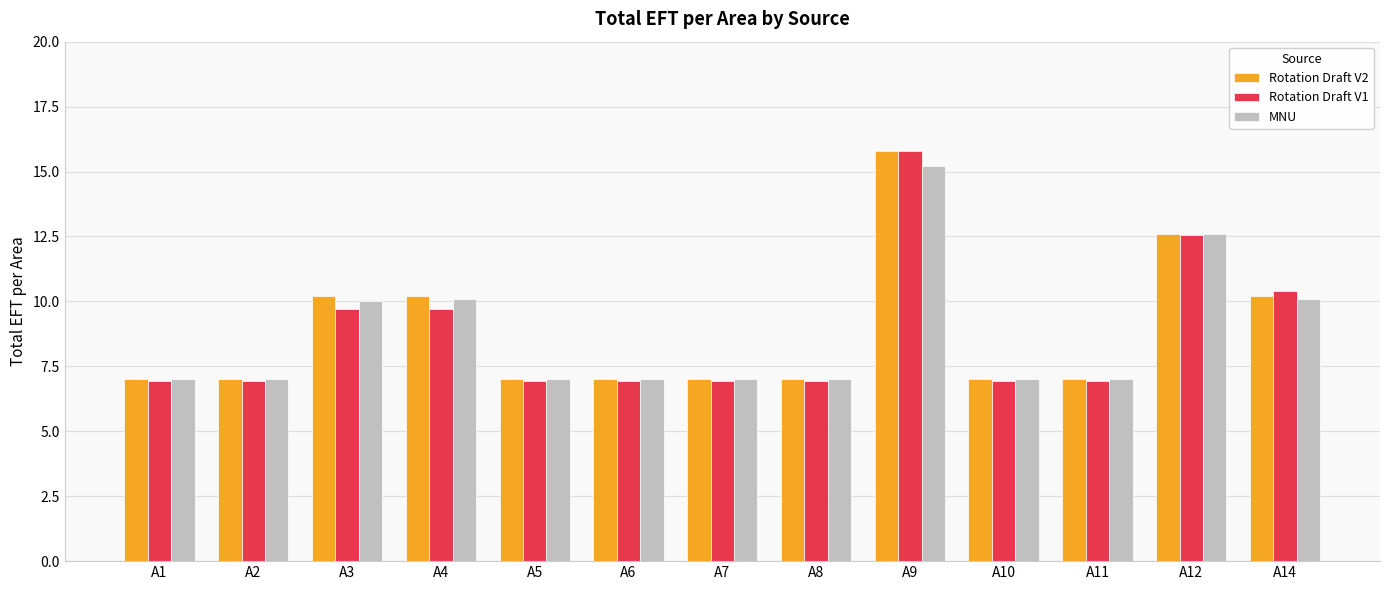

Reading left to right, what are all the values shown in this chart?

Rotation Draft V2: A1=7.0	A2=7.0	A3=10.2	A4=10.2	A5=7.0	A6=7.0	A7=7.0	A8=7.0	A9=15.8	A10=7.0	A11=7.0	A12=12.6	A14=10.2
Rotation Draft V1: A1=7.0	A2=7.0	A3=9.7	A4=9.7	A5=7.0	A6=7.0	A7=7.0	A8=7.0	A9=15.8	A10=7.0	A11=7.0	A12=12.6	A14=10.4
MNU: A1=7.0	A2=7.0	A3=10.0	A4=10.1	A5=7.0	A6=7.0	A7=7.0	A8=7.0	A9=15.2	A10=7.0	A11=7.0	A12=12.6	A14=10.1